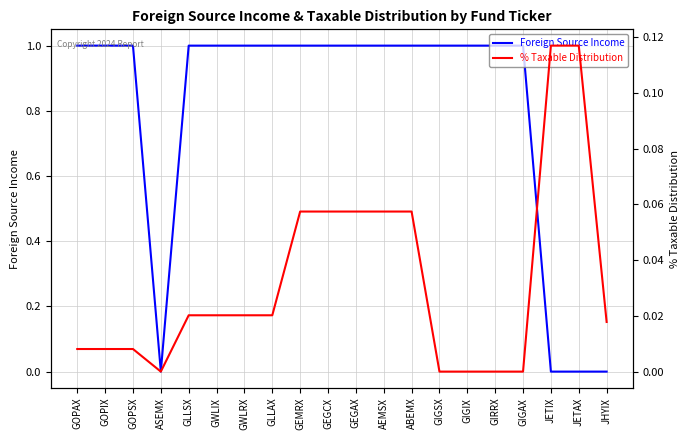

What are all the series names shown in the legend?

Foreign Source Income, % Taxable Distribution